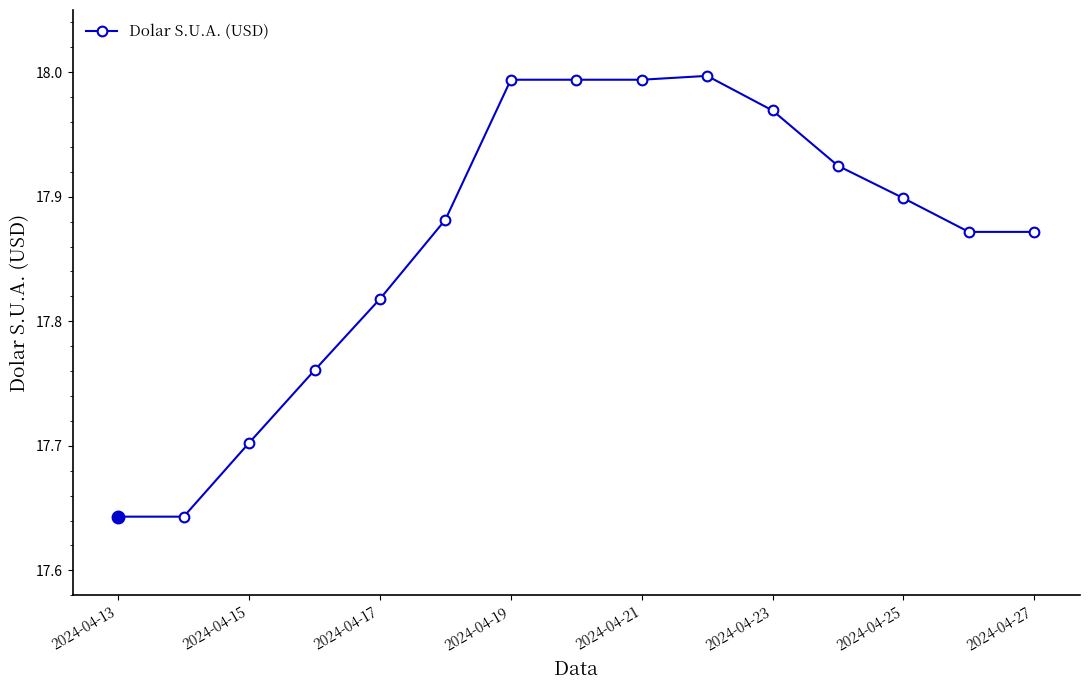

What is the difference between the maximum and second lowest values?

0.4